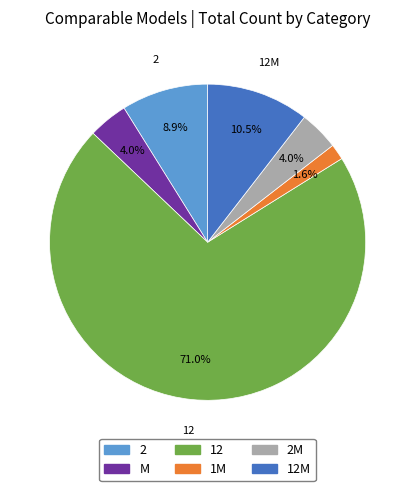

To the nearest percent, what is the difference between the largest and smallest slice percentages?

69%